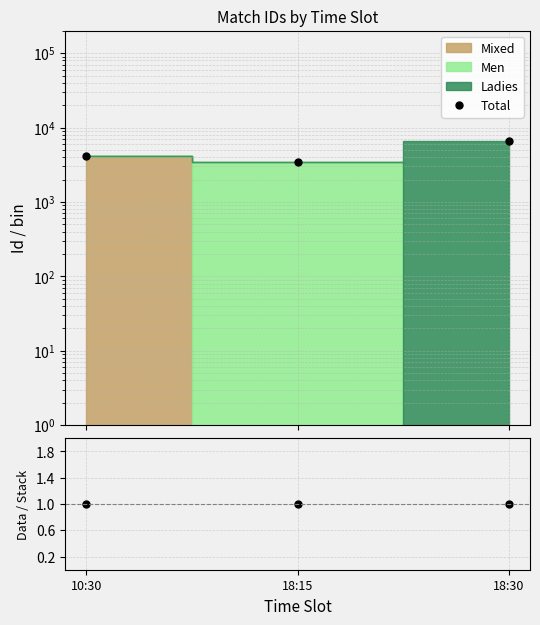

Reading right to left, transcribe all the data shown in this chart.

Total: 18:30=6635	18:15=3449	10:30=4202
Data/Stack: 18:30=1	18:15=1	10:30=1